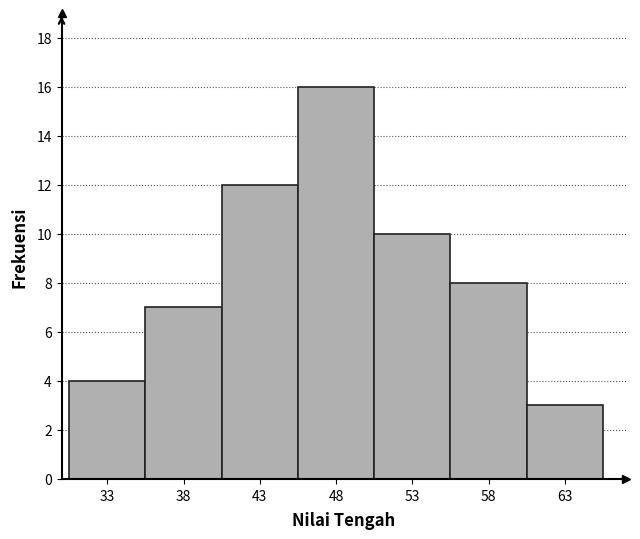

Reading left to right, list every bar in this chart as the range it spans on the x-axis followed by its height. The values are not printed on the chart, so give them approximately, as read against the axis.

30.5 to 35.5: 4
35.5 to 40.5: 7
40.5 to 45.5: 12
45.5 to 50.5: 16
50.5 to 55.5: 10
55.5 to 60.5: 8
60.5 to 65.5: 3